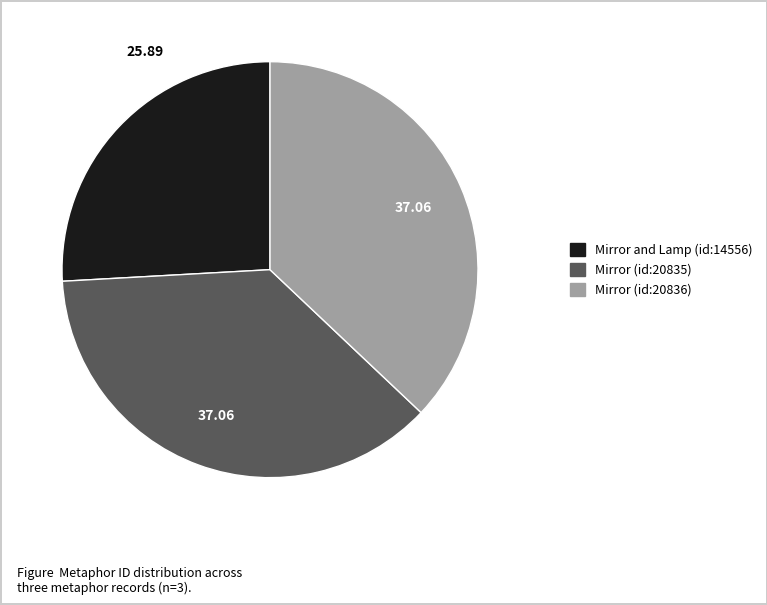

Is the sum of Mirror (id:20836) and Mirror and Lamp (id:14556) greater than half?

Yes